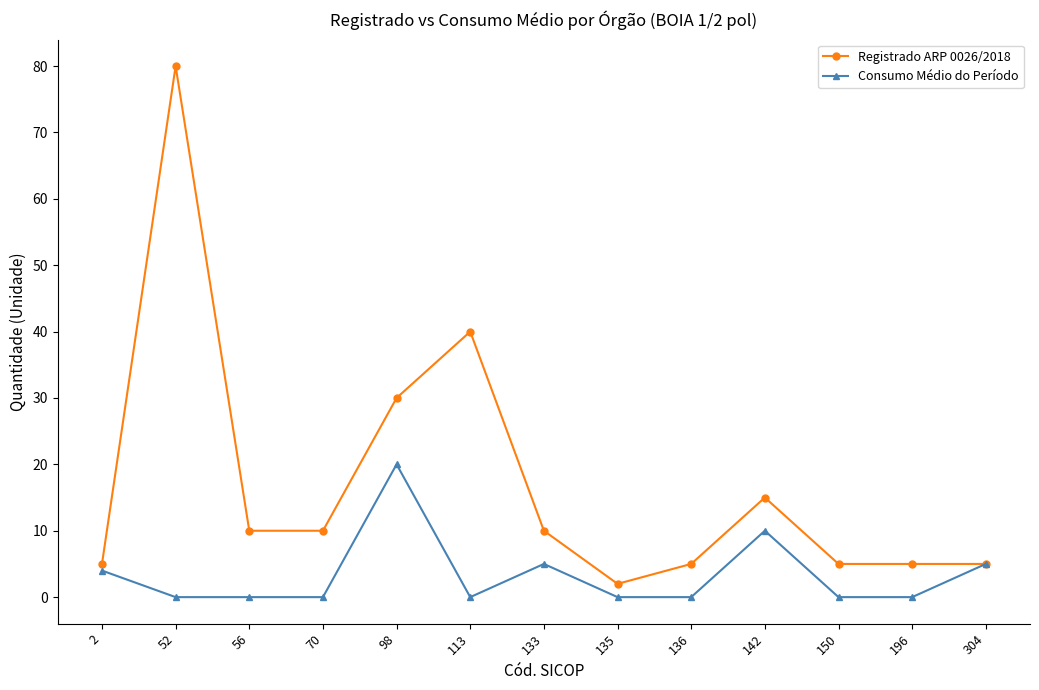

Does the chart display data point markers on the line(s)?

Yes